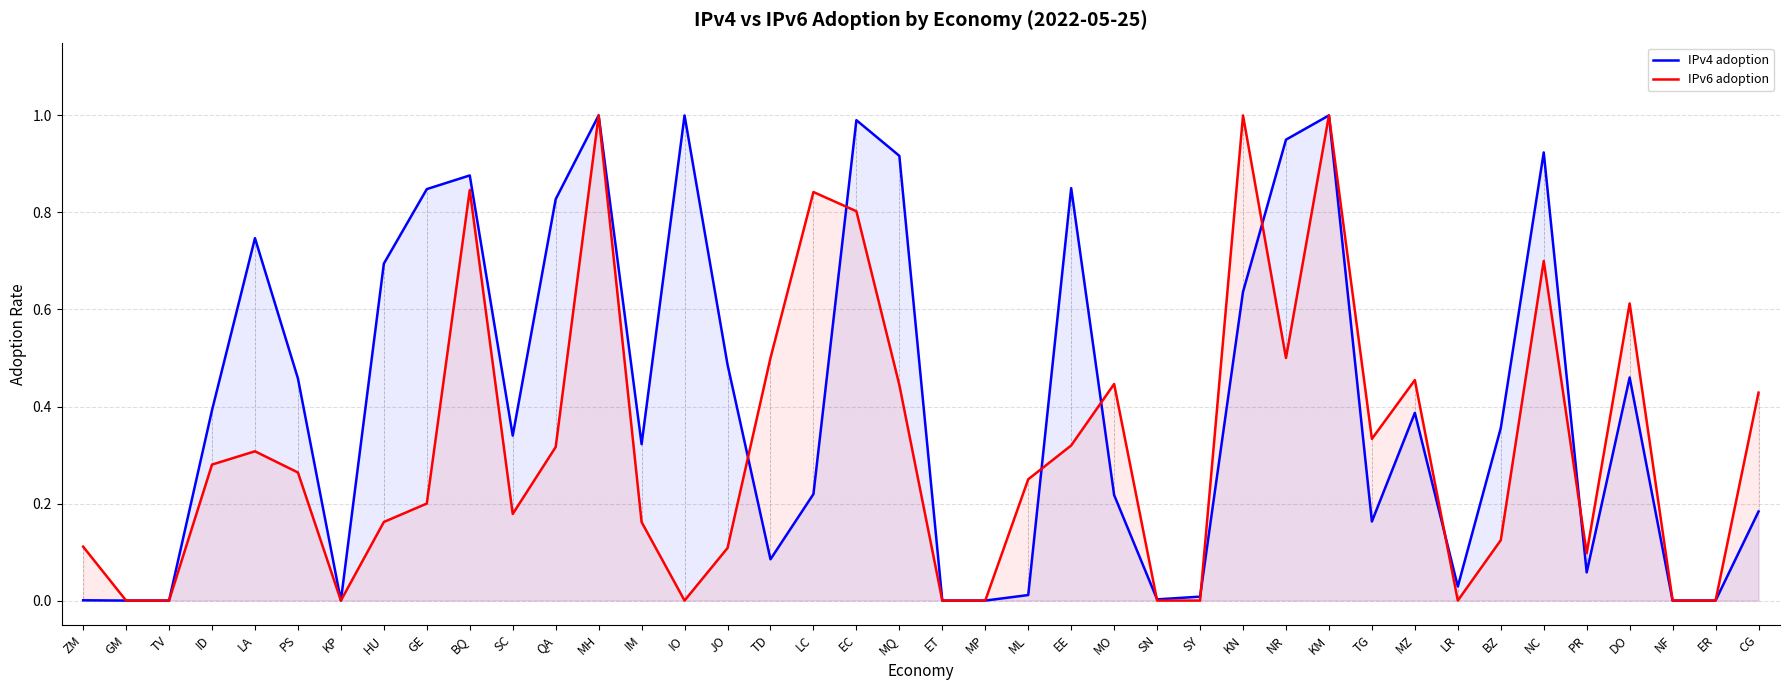

Is it true that IPv4 adoption equals 1.2 at BQ?

False